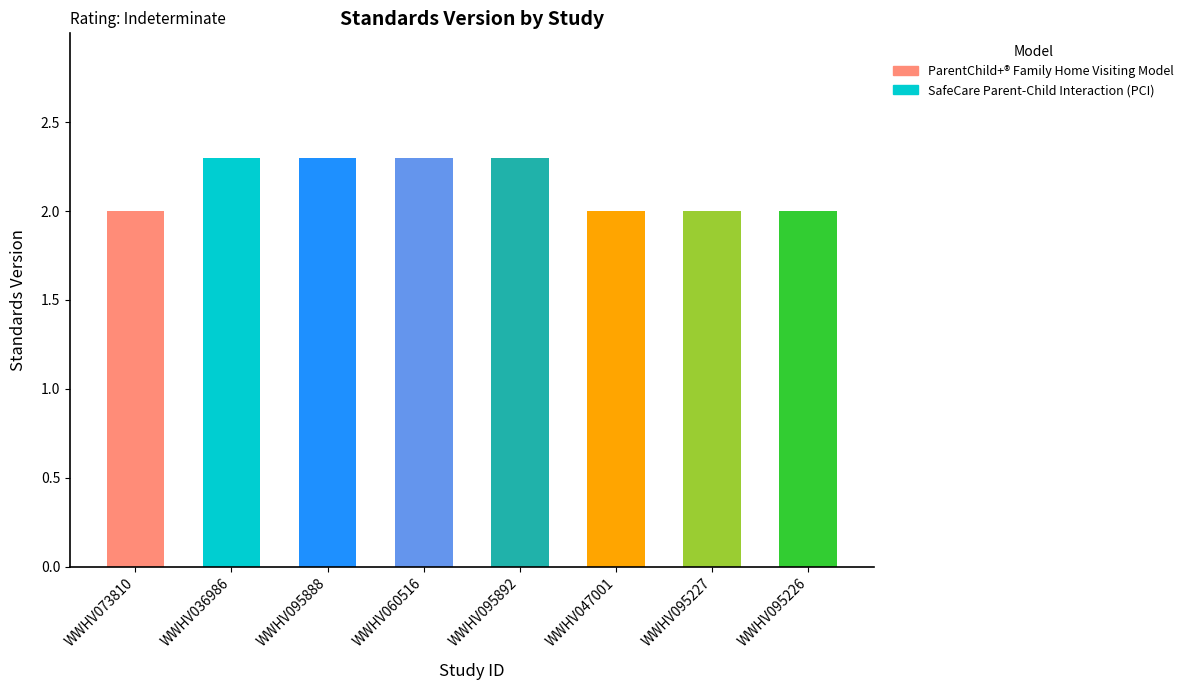

Reading left to right, list all the values displayed in this chart.

WWHV073810=2.0	WWHV036986=2.3	WWHV095888=2.3	WWHV060516=2.3	WWHV095892=2.3	WWHV047001=2.0	WWHV095227=2.0	WWHV095226=2.0